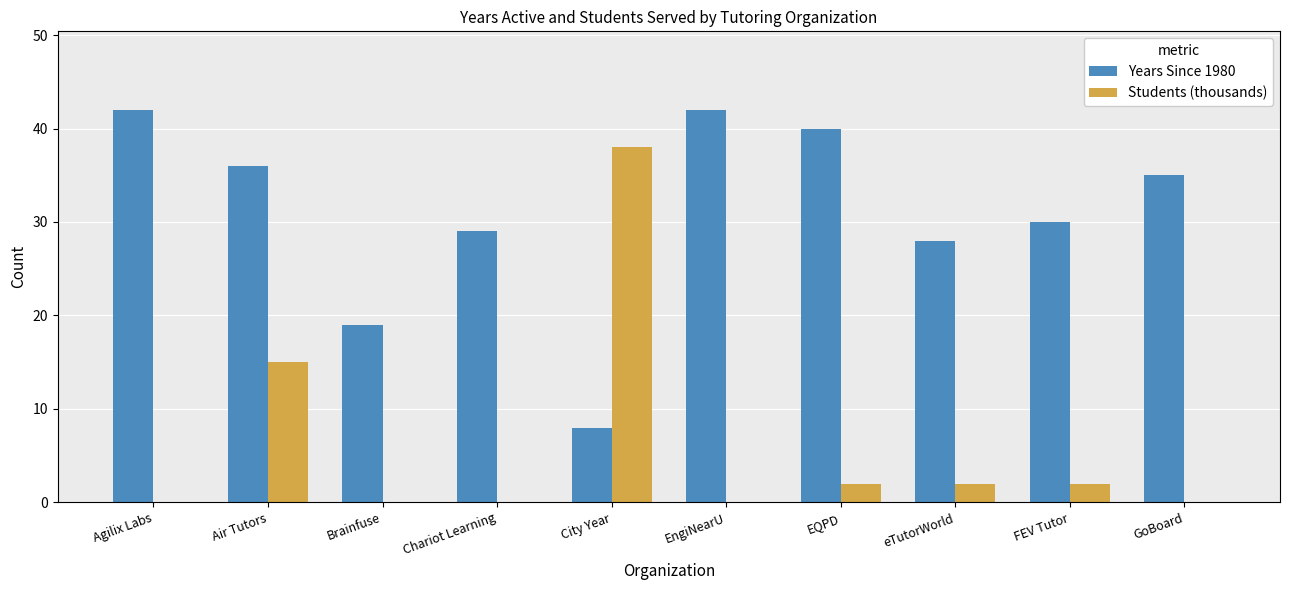

The value of Years Since 1980 at EQPD is 64. True or false?

False